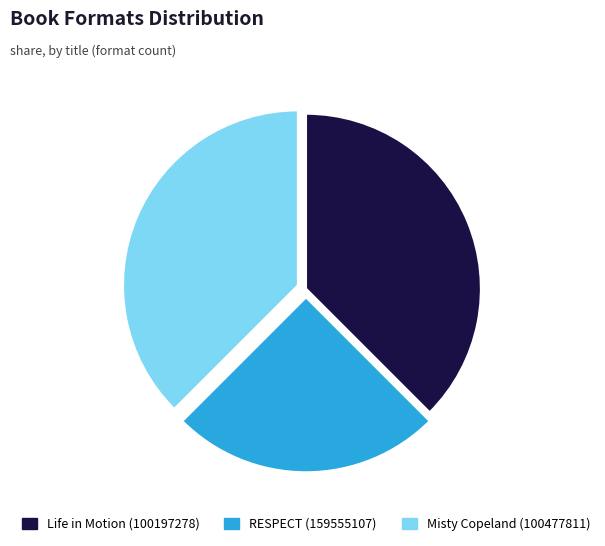

Approximately how many times larger is the value at Misty Copeland (100477811) compared to RESPECT (159555107)?

1.5